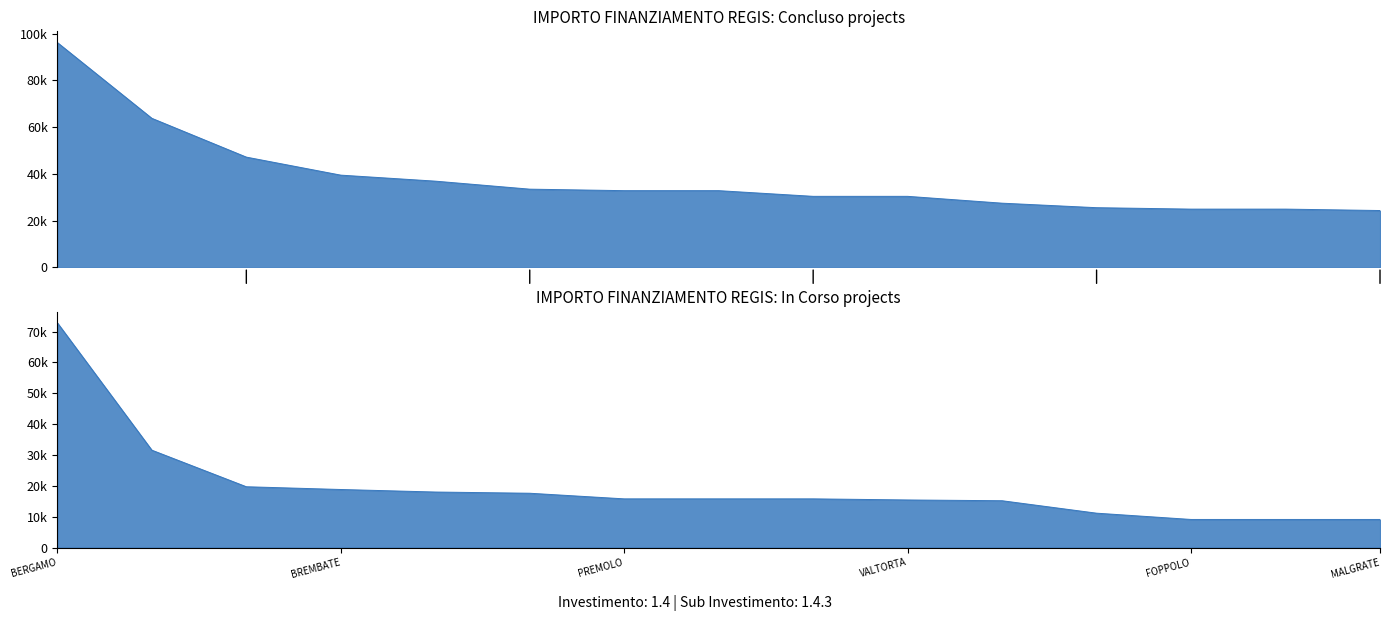

What is the label of the 15th point from the left?

MALGRATE